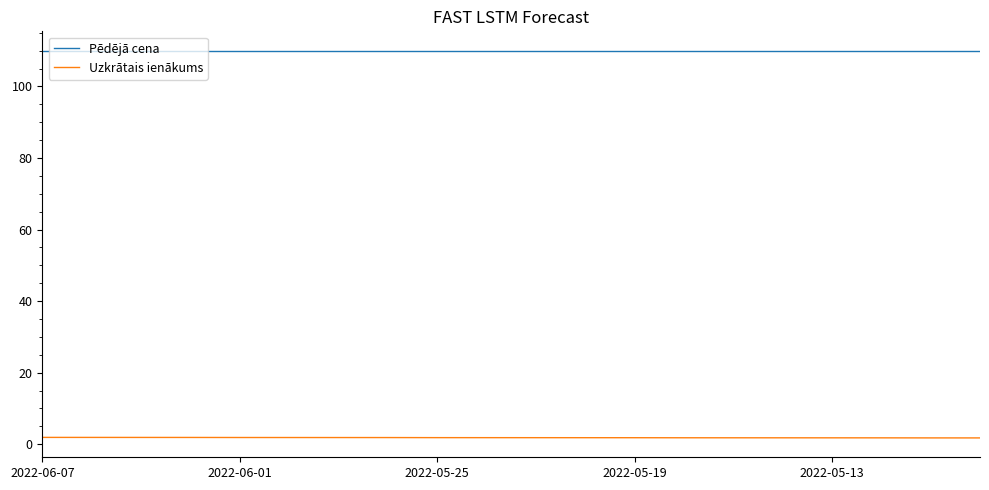

Which series has the largest total across all categories?

Pēdējā cena